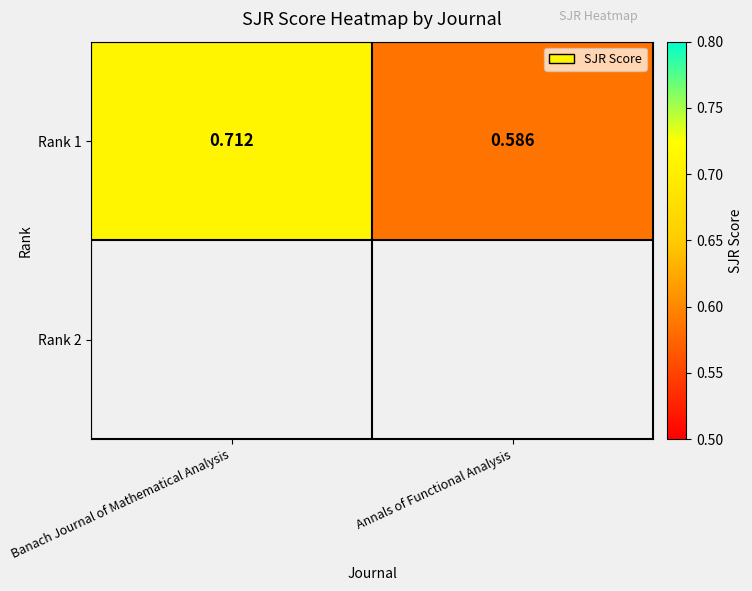

Reading right to left, transcribe all the data shown in this chart.

0.6	0.7